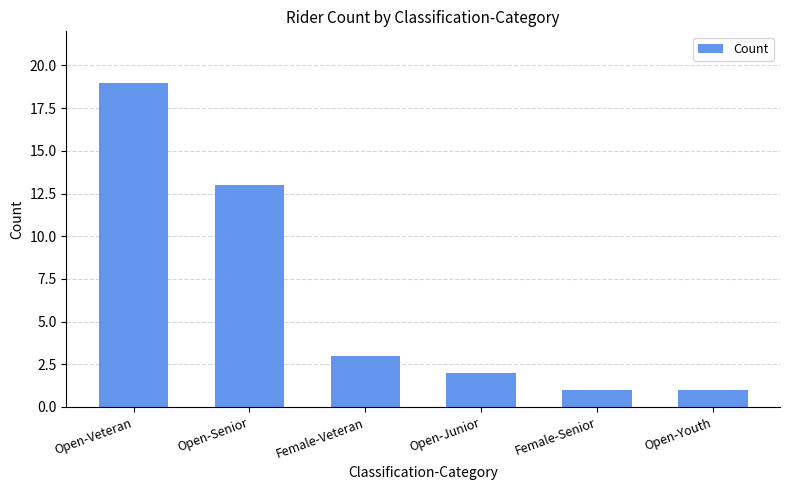

The chart shows a value of 3 at Open-Senior. True or false?

False